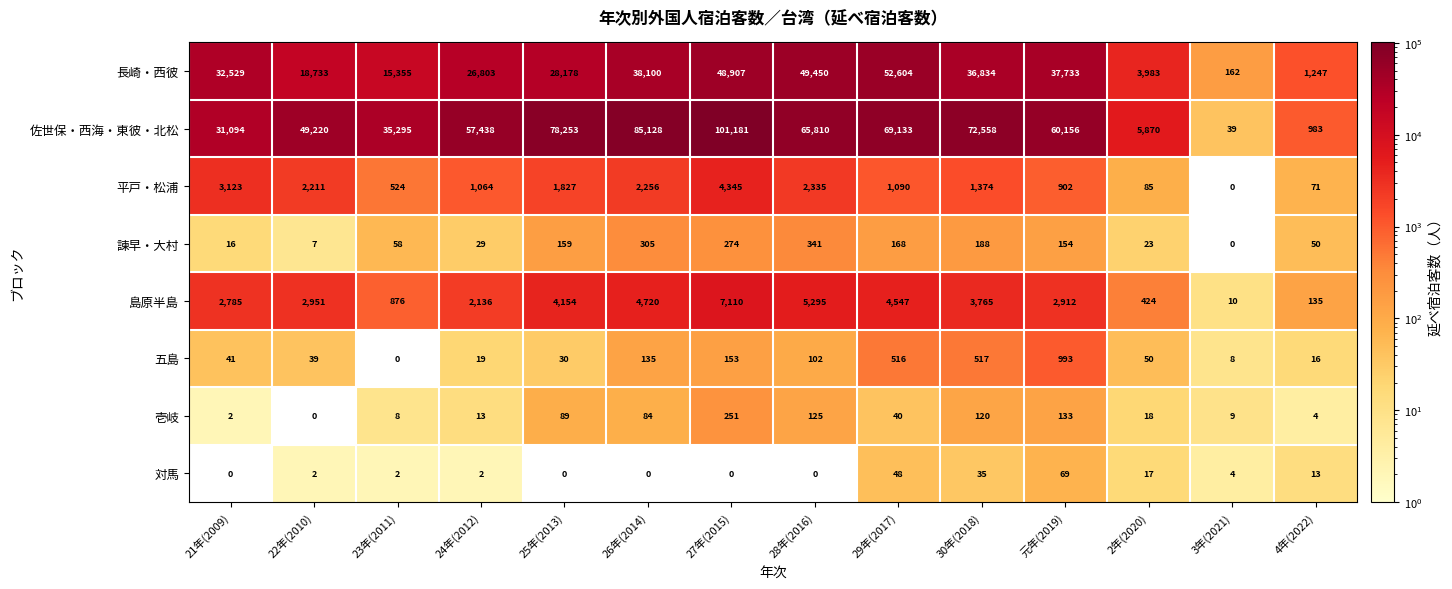

Which series has the largest range (max minus min)?

佐世保・西海・東彼・北松